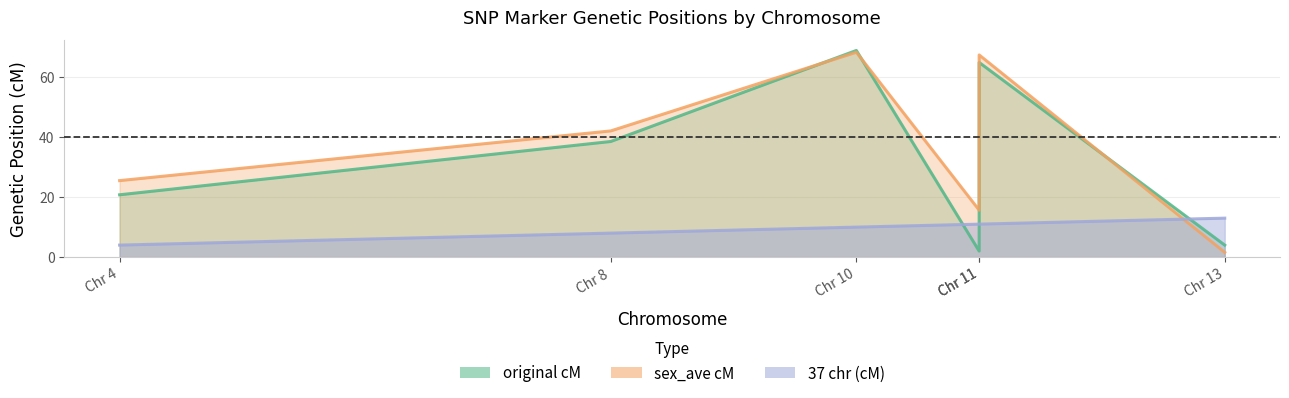

Where is sex_ave cM nearest to the value 34?

Chr 8